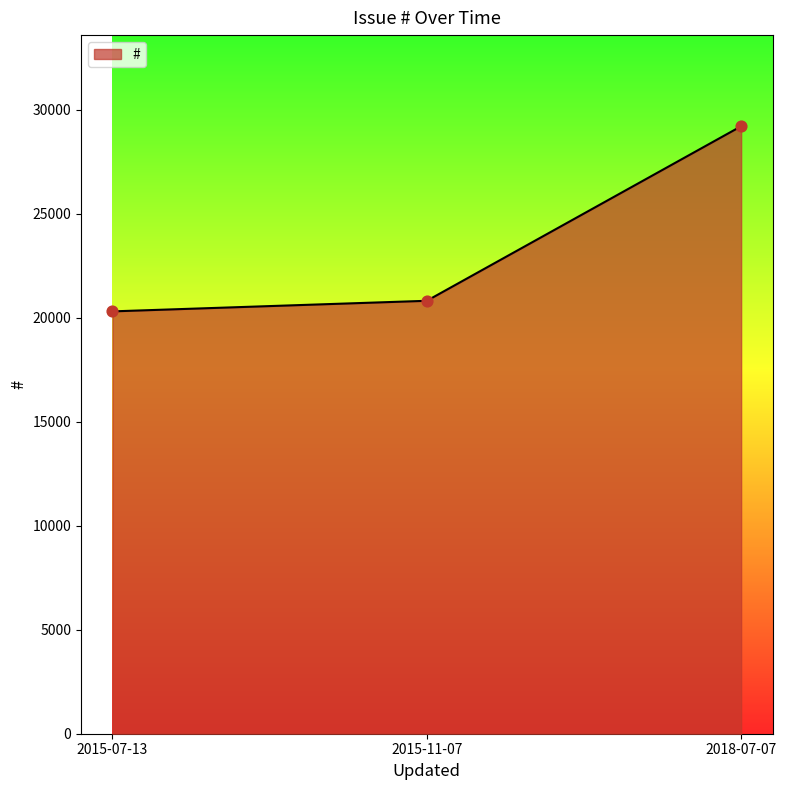

What is the change in value from 2015-11-07 to 2018-07-07?

+8391